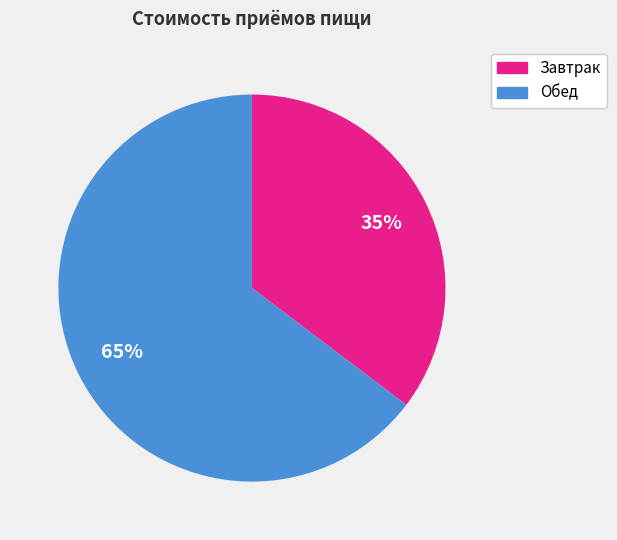

Which slice is the largest?

Обед